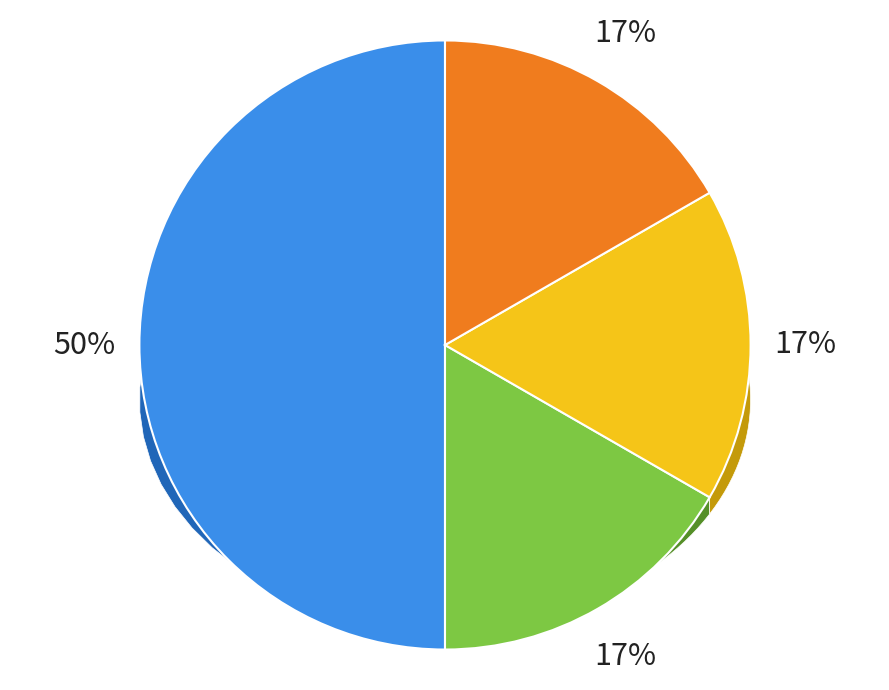

Between Minute 3 and Minute 0, which is larger?

Minute 0